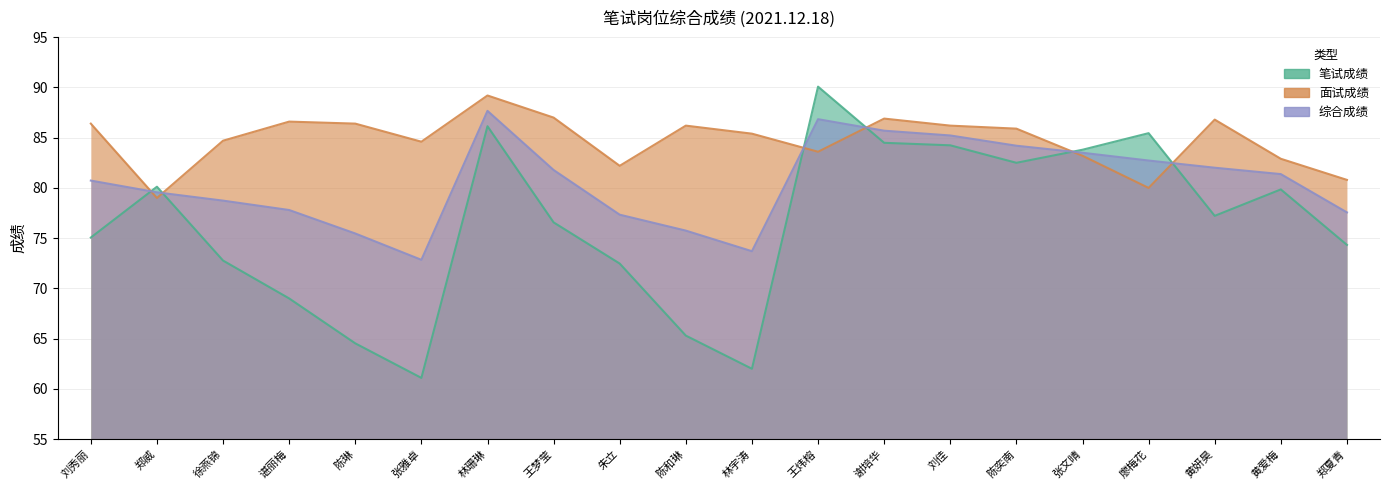

At which label does 面试成绩 reach its minimum?

郑威